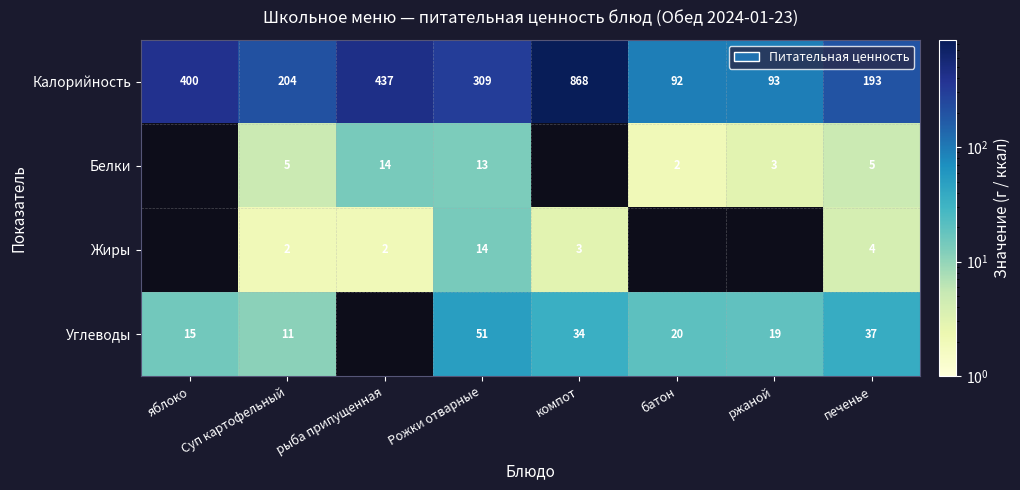

Rank the categories by Калорийность value from highest to lowest.

компот, рыба припущенная, яблоко, Рожки отварные, Суп картофельный, печенье, ржаной, батон